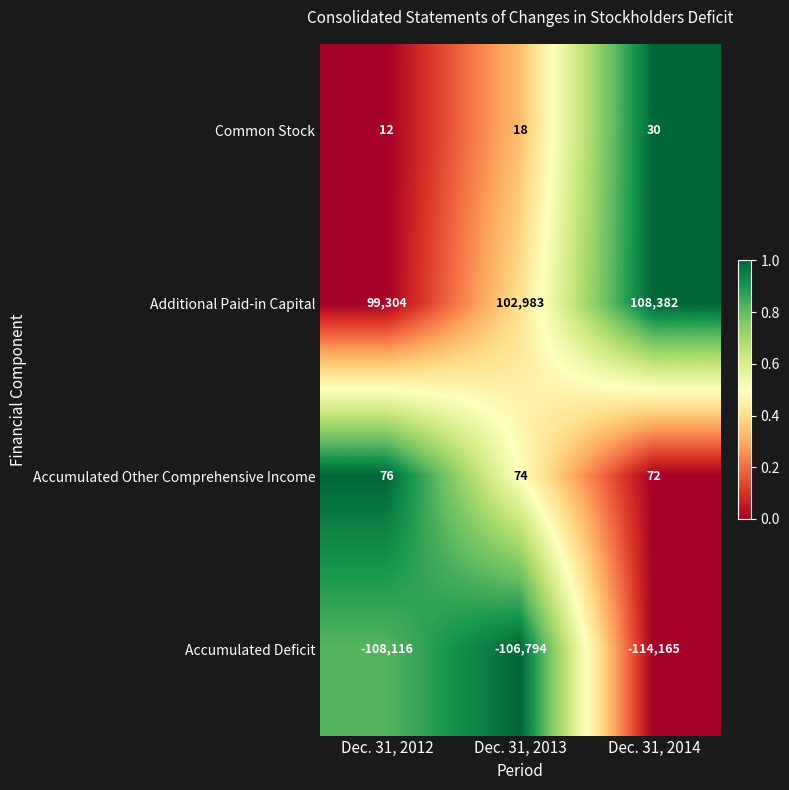

The Accumulated Other Comprehensive Income series shows 74 at Dec. 31, 2013. True or false?

True